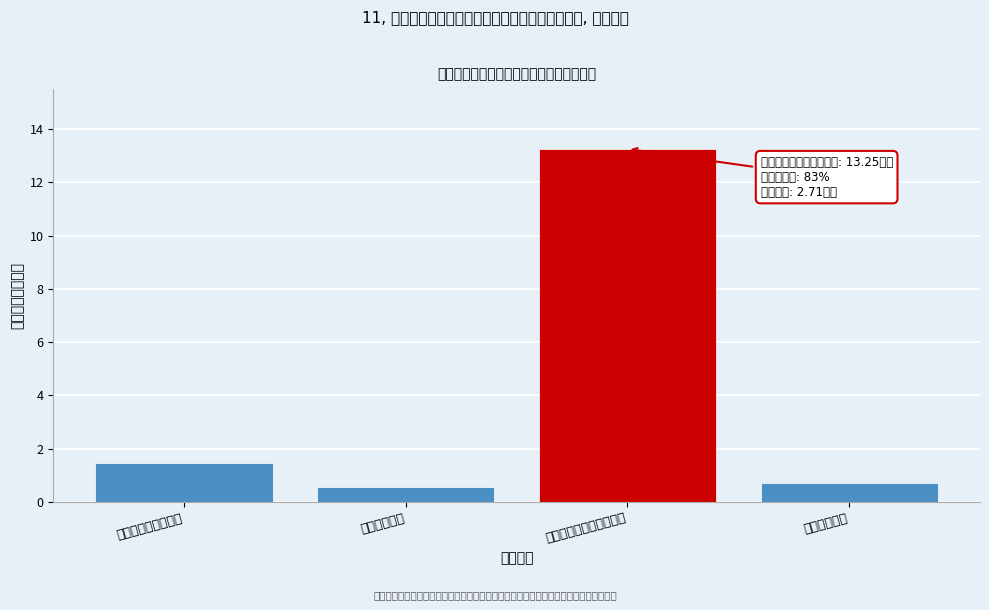

Is it true that the value at 社会保障和就业支出 is 1.4?

True